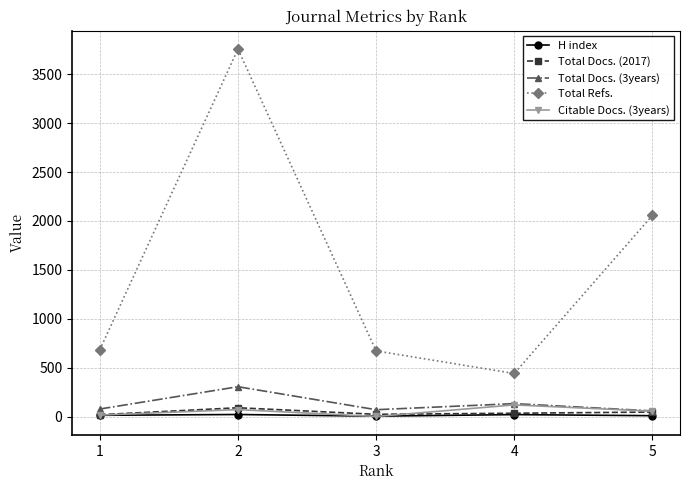

What is the sum of all Total Docs. (2017) values?

222